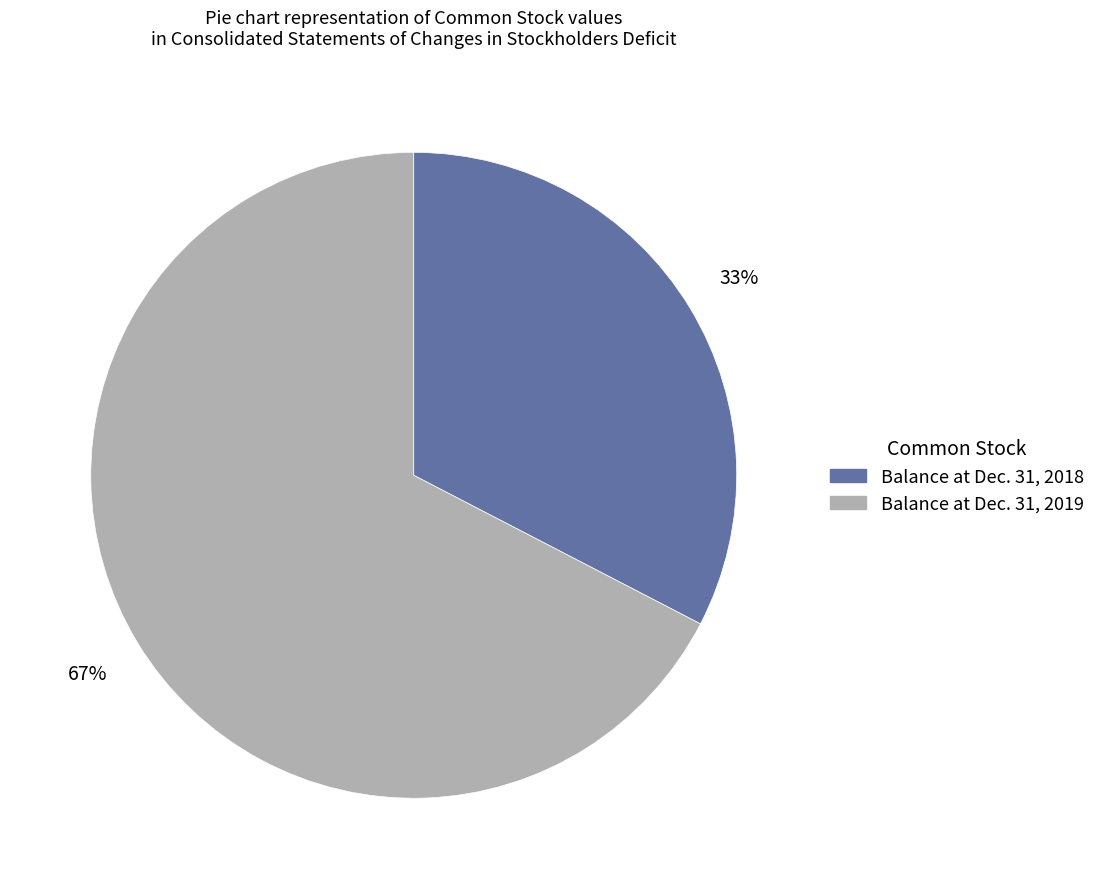

What percentage is the Balance at Dec. 31, 2019 slice, to the nearest percent?

67%